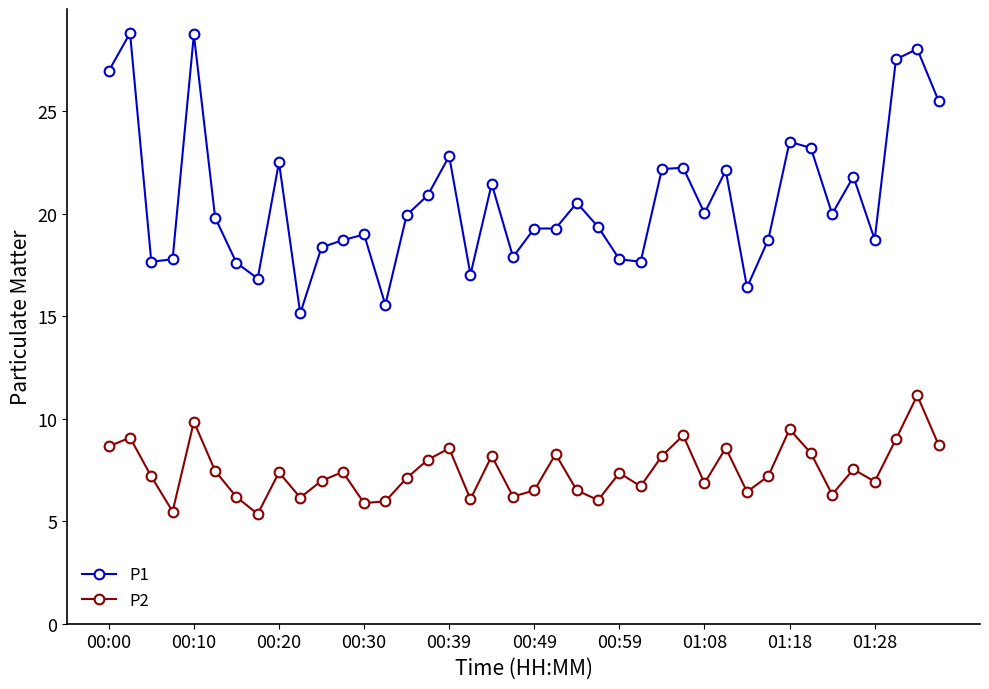

What are all the series names shown in the legend?

P1, P2